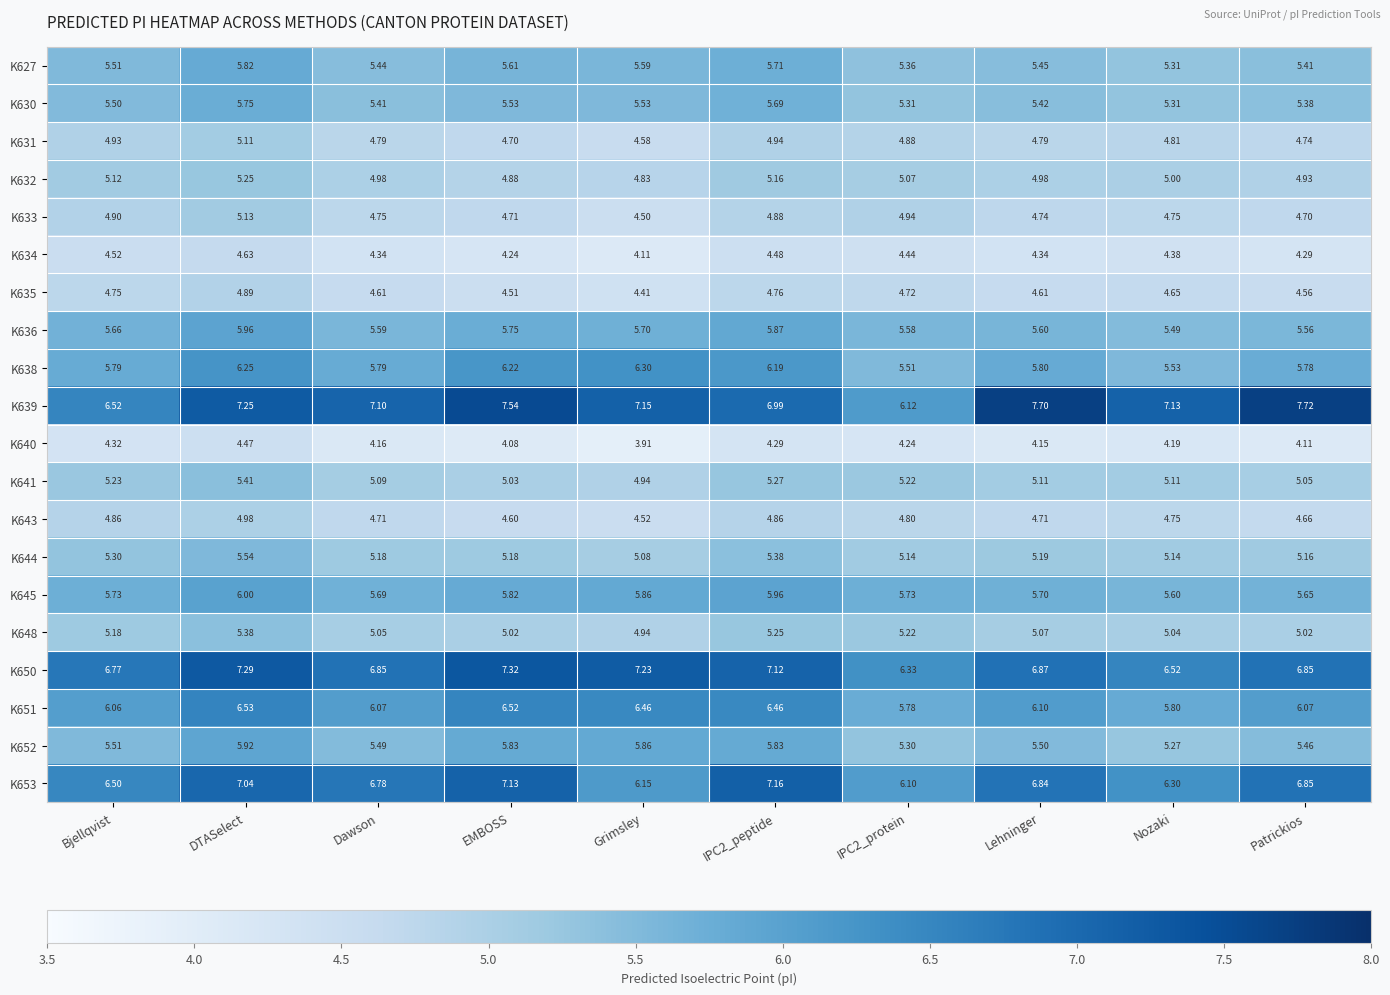

At which label does K641 reach its minimum?

Grimsley